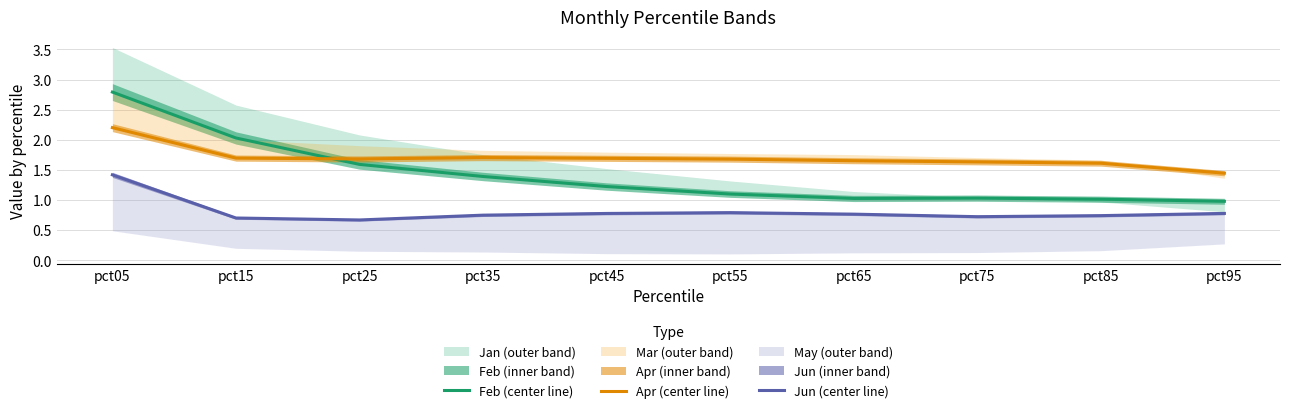

Which has a higher value, pct05 or pct45?

pct05